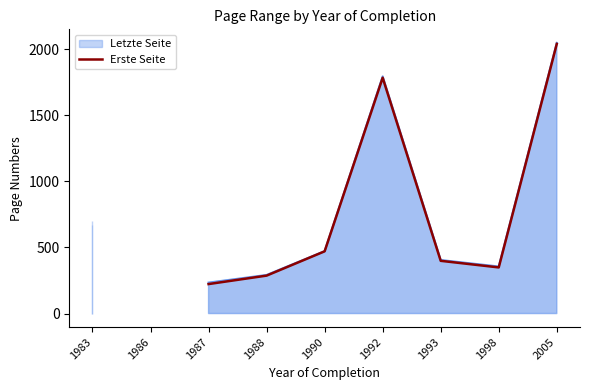

At which label does the data first exceed 349?

1983